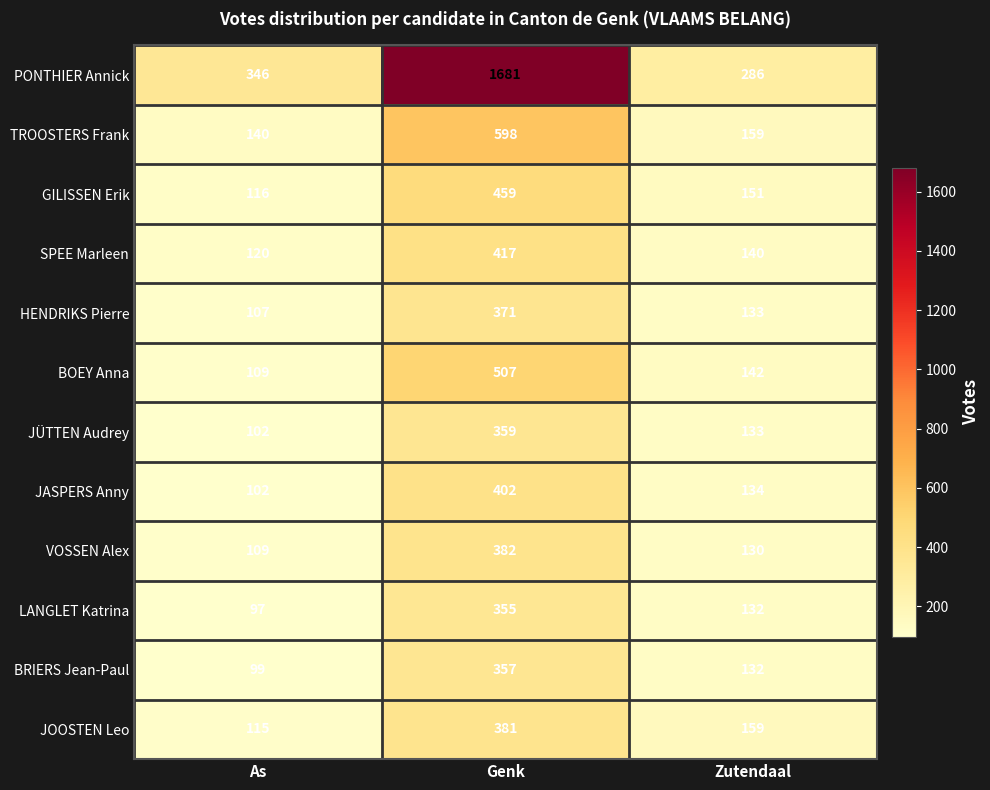

How many series are shown in this chart?

12